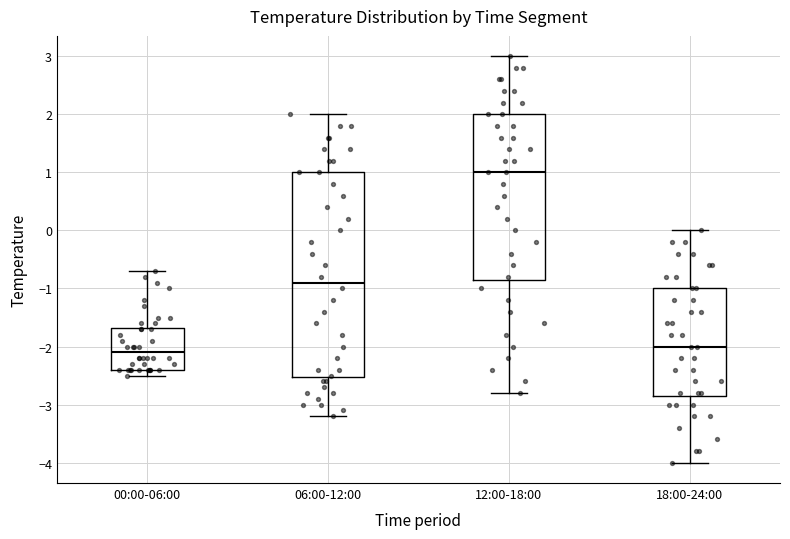

Reading left to right, transcribe this box plot: for each box, give where its median line is, the range the box spans, and where its two whiskers end, as read against the y-axis. The values are not printed on the chart, so give them approximately, as read against the axis.

00:00-06:00: median -2.1, box -2.4 to -1.7, whiskers -2.5 to -0.7
06:00-12:00: median -0.9, box -2.5 to 1.0, whiskers -3.2 to 2.0
12:00-18:00: median 1.0, box -0.8 to 2.0, whiskers -2.8 to 3.0
18:00-24:00: median -2.0, box -2.8 to -1.0, whiskers -4.0 to 0.0